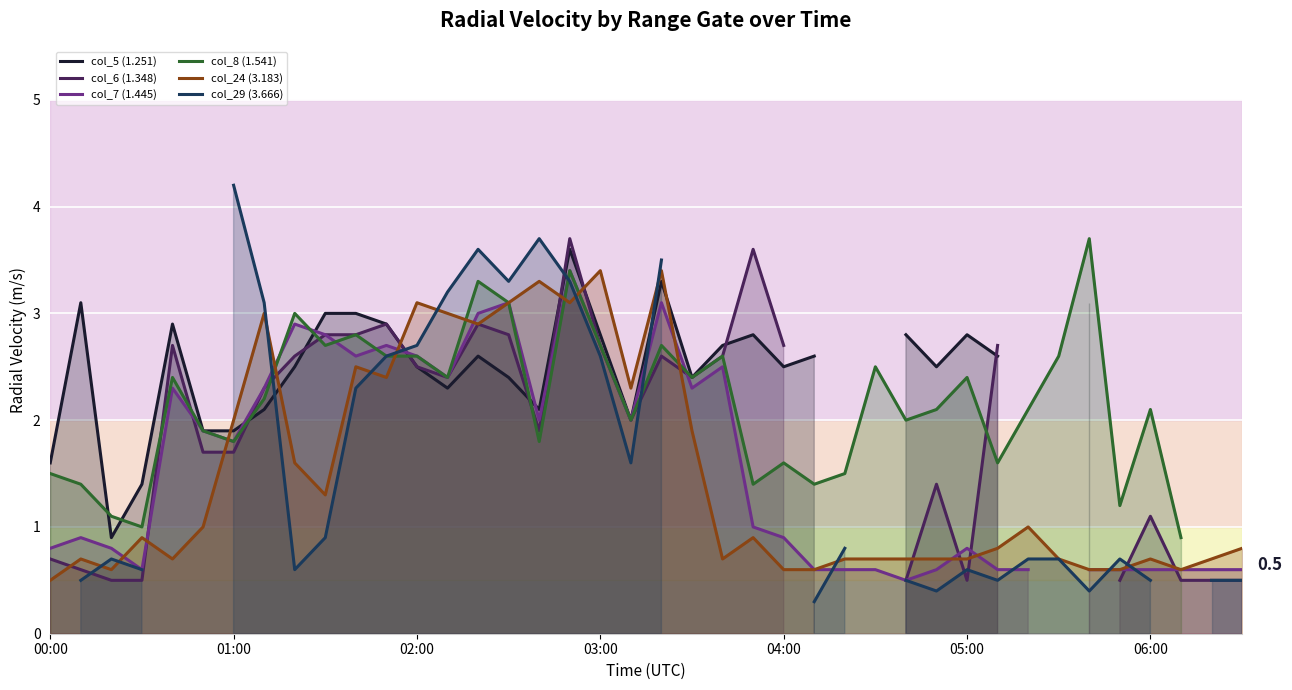

What is the highest value of the col_24 (3.183) series?

3.4